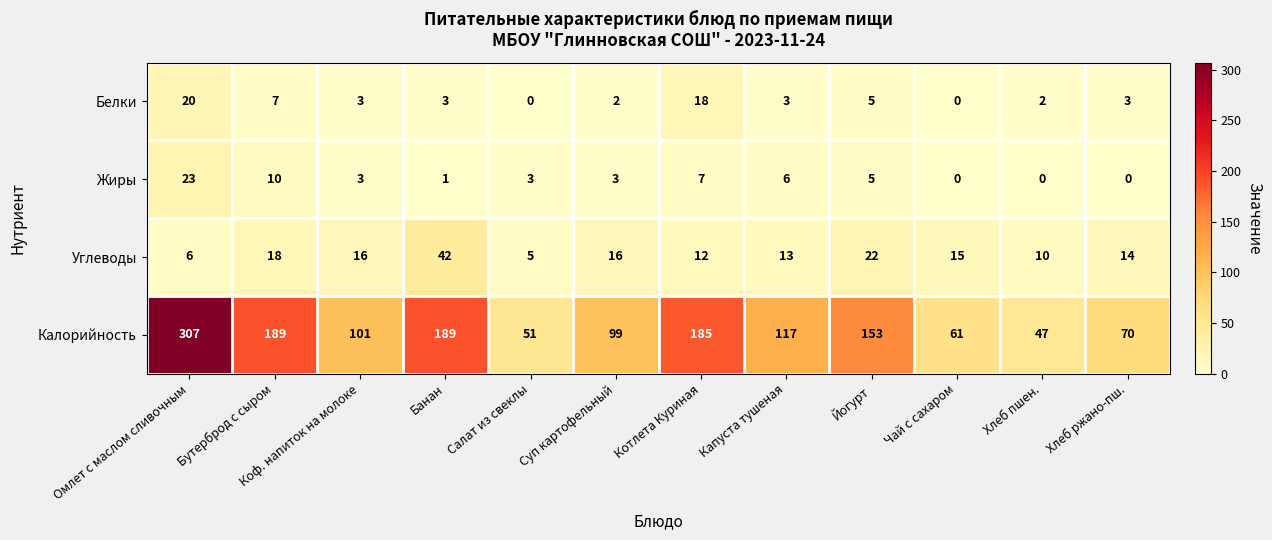

Rank the series by their maximum value, from highest to lowest.

Калорийность, Углеводы, Жиры, Белки